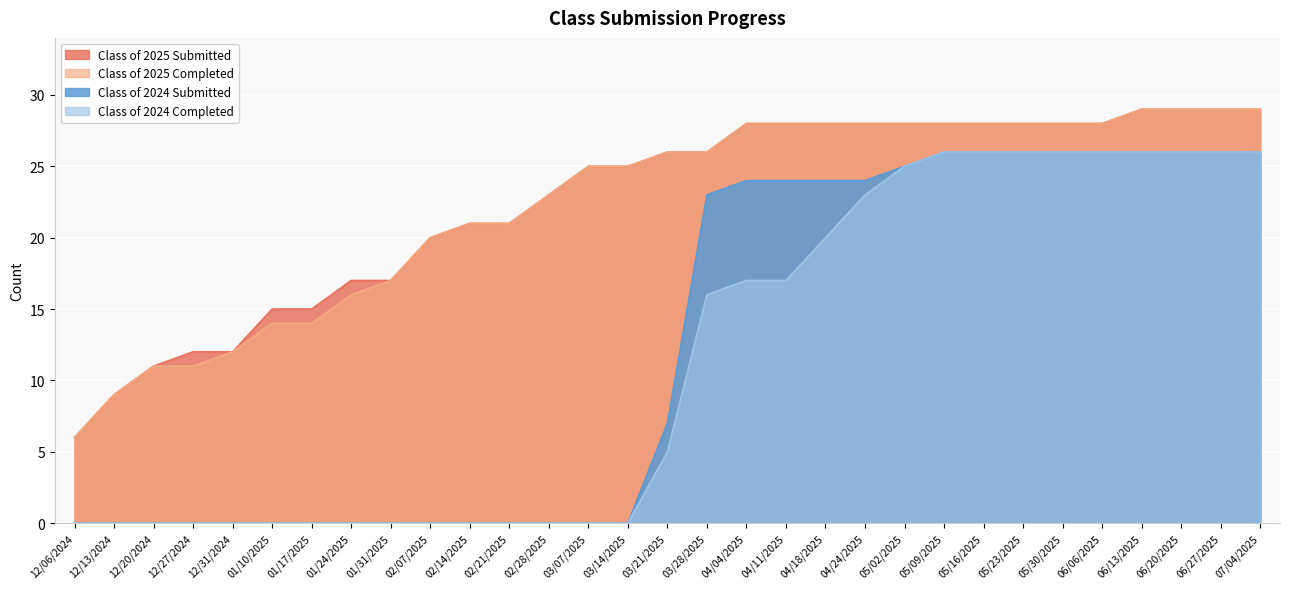

Where does the Class of 2024 Completed series first go above 5?

03/28/2025